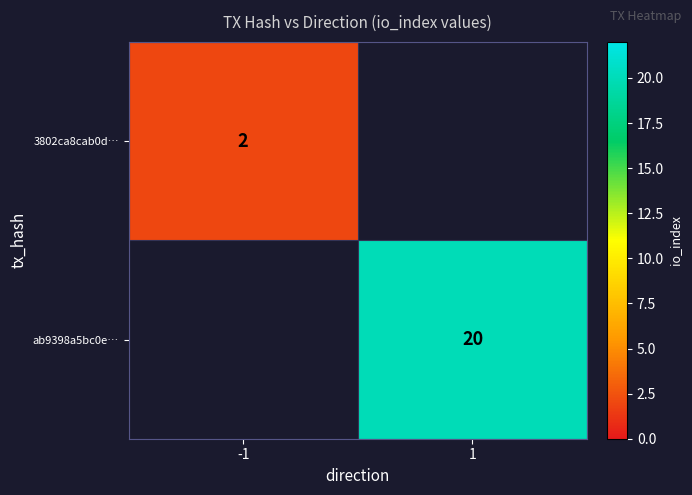

The ab9398a5bc0e… series shows 5.3 at 1. True or false?

False